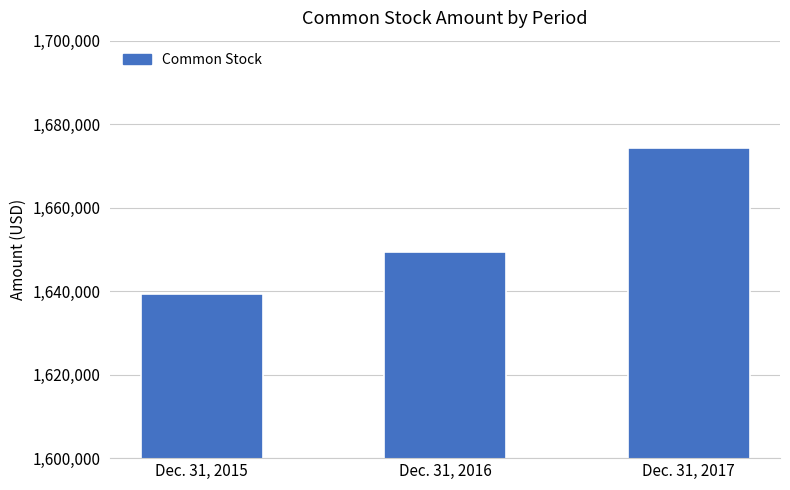

Is it true that the value at Dec. 31, 2016 is 1649329?

True